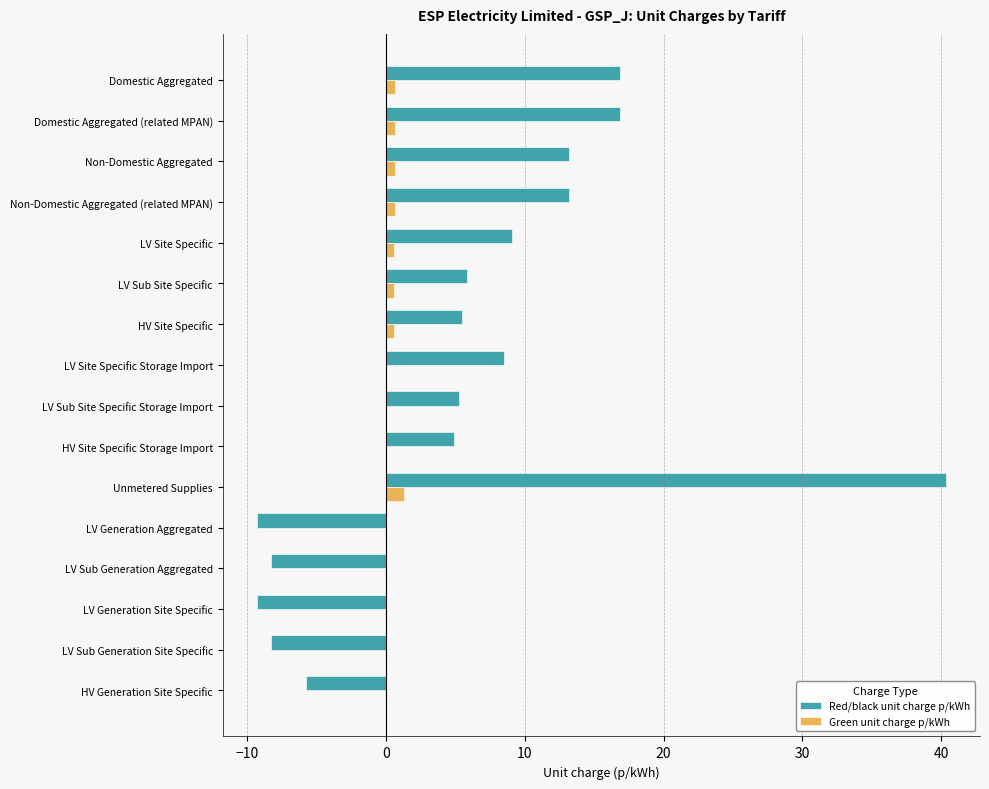

What is the average value of the Green unit charge p/kWh series?

0.3